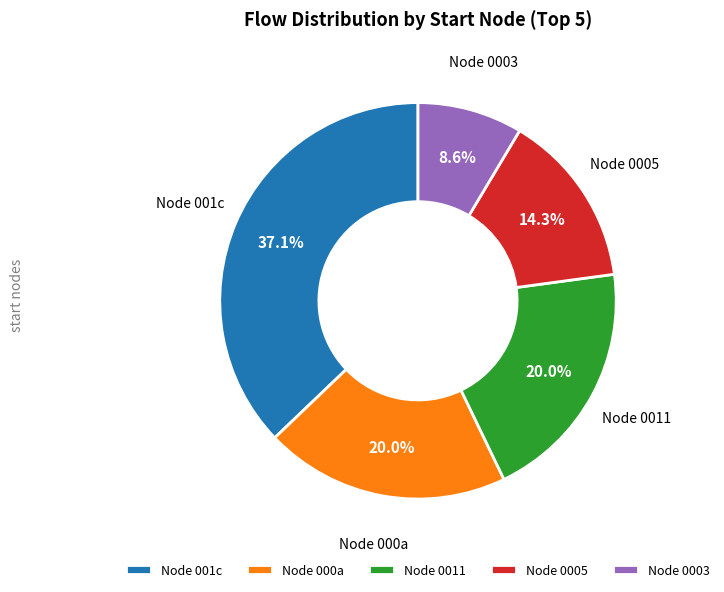

Which category has the smallest portion of the pie?

Node 0003